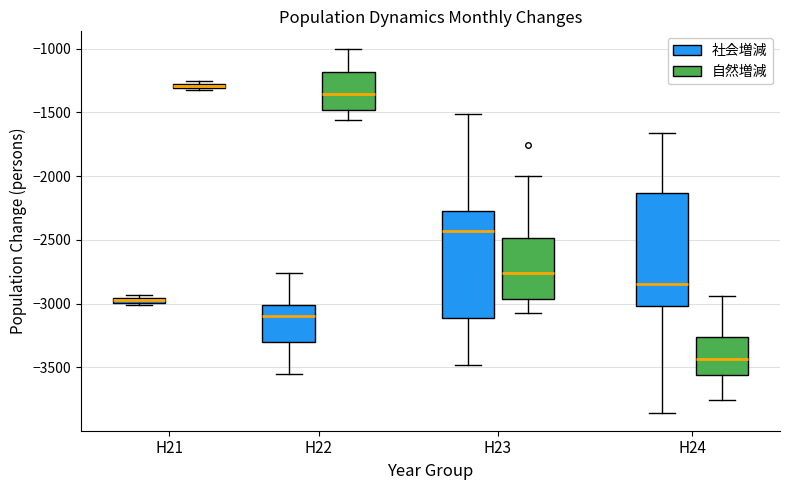

Where does the median line of the box for H22 (社会増減) sit on the y-axis? The values are not printed on the chart, so give them approximately, as read against the axis.

-3100